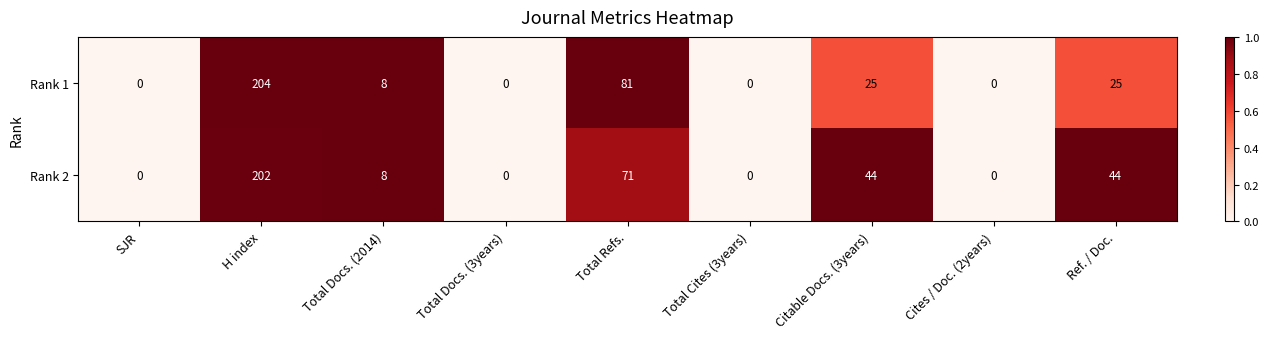

Which series has the largest range (max minus min)?

Rank 1